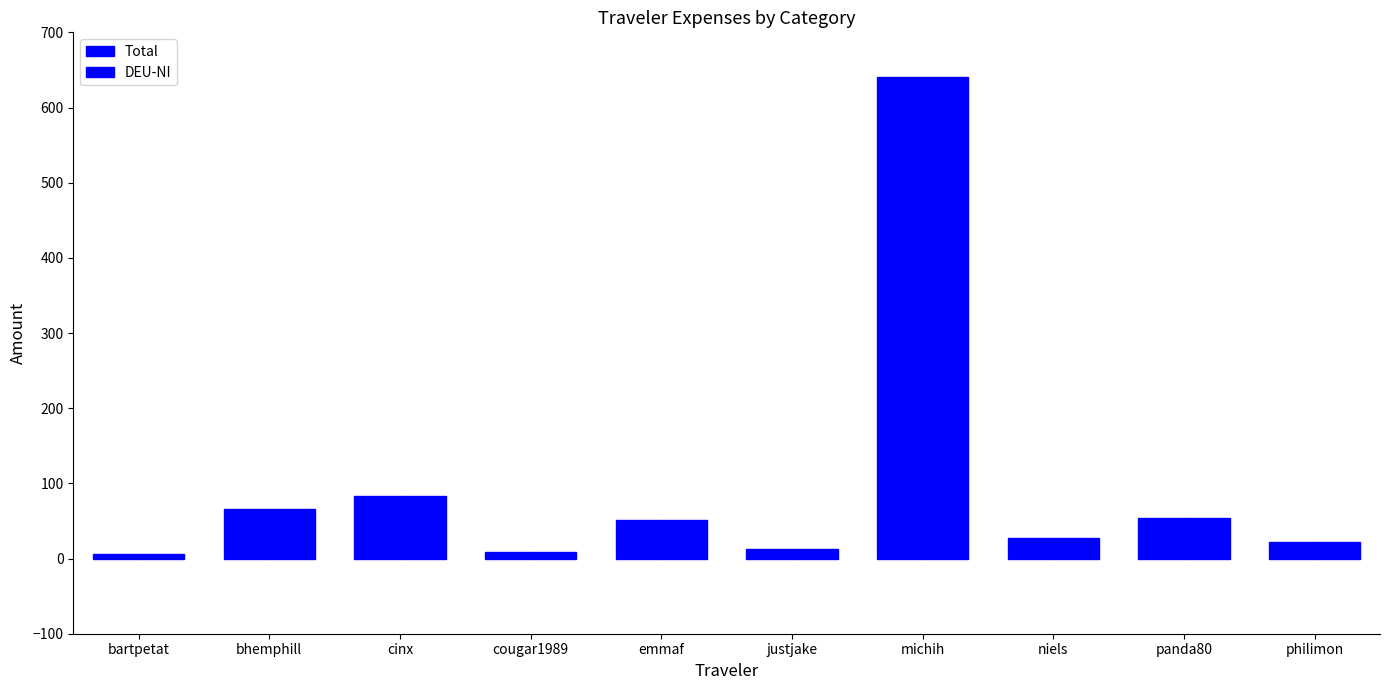

At which label does Total first exceed 51?

bhemphill